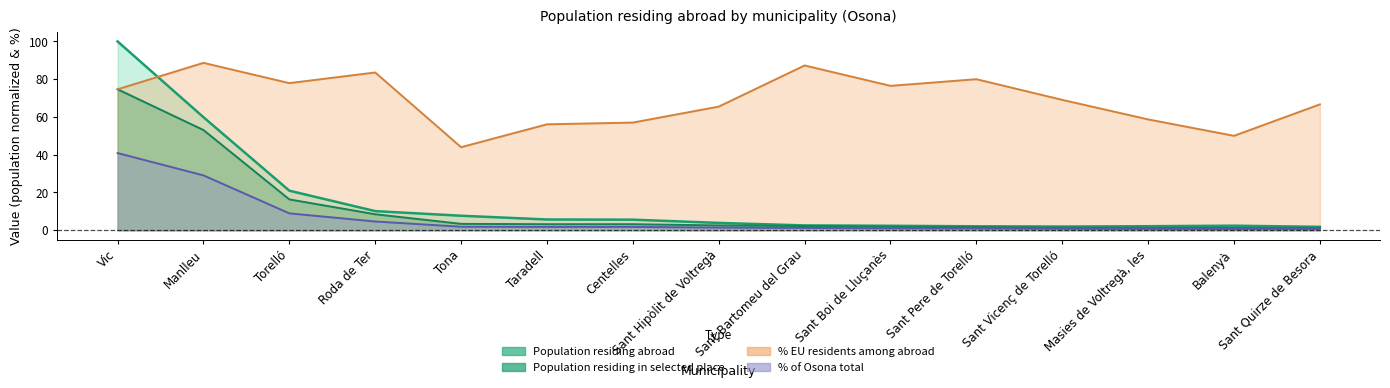

Does the chart display data point markers on the line(s)?

No